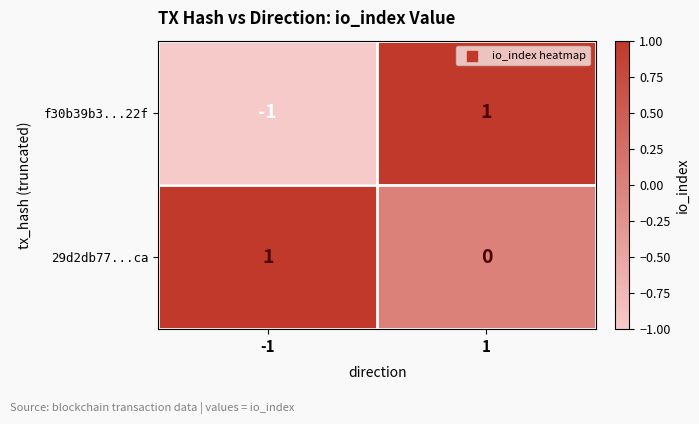

How many values in the f30b39b3...22f series are below 1?

1